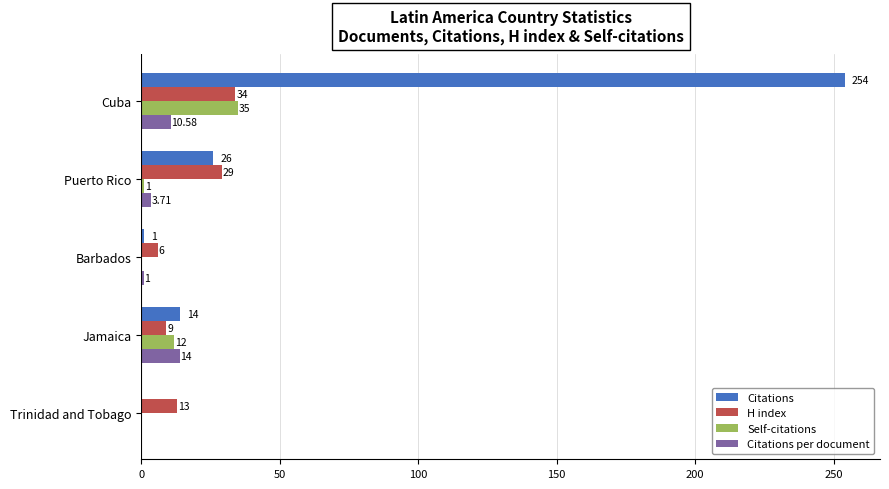

Which category has the highest value in the Self-citations series?

Cuba